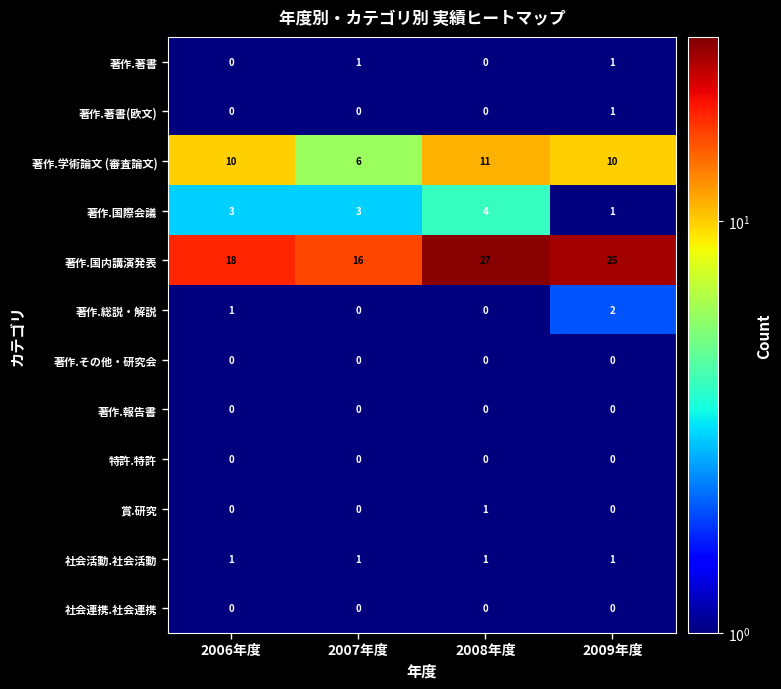

What is the maximum value shown in the chart?

27